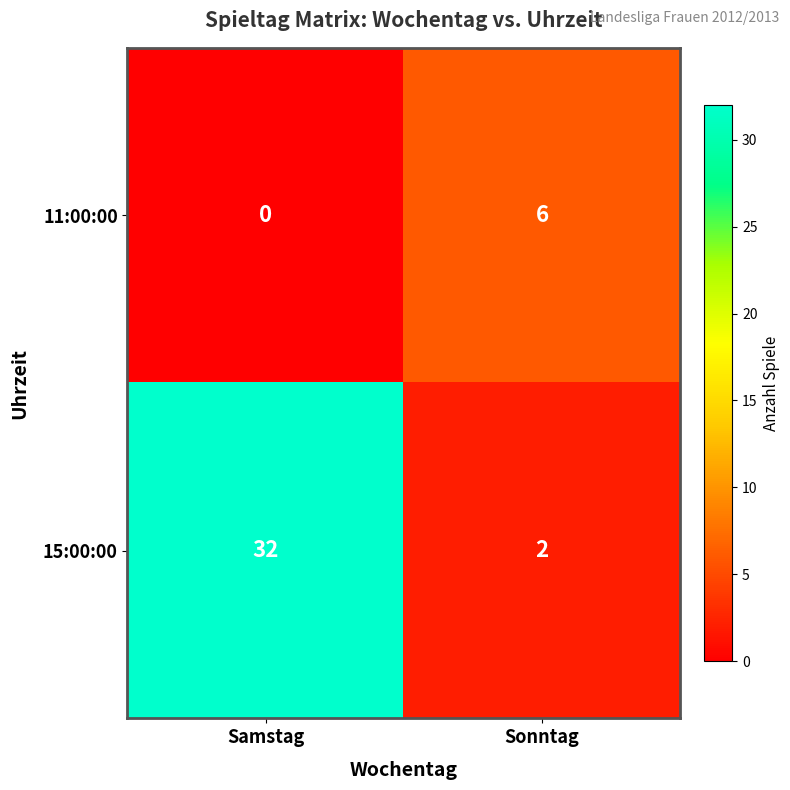

Reading left to right, transcribe all the data shown in this chart.

11:00:00: Samstag=0	Sonntag=6
15:00:00: Samstag=32	Sonntag=2